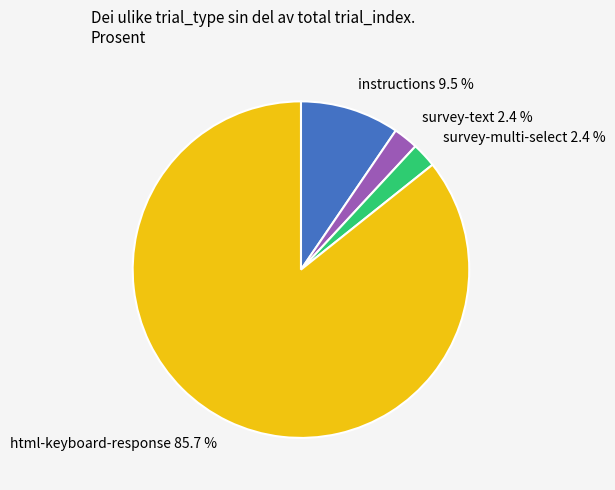

What percentage is the survey-multi-select slice, to the nearest percent?

2%